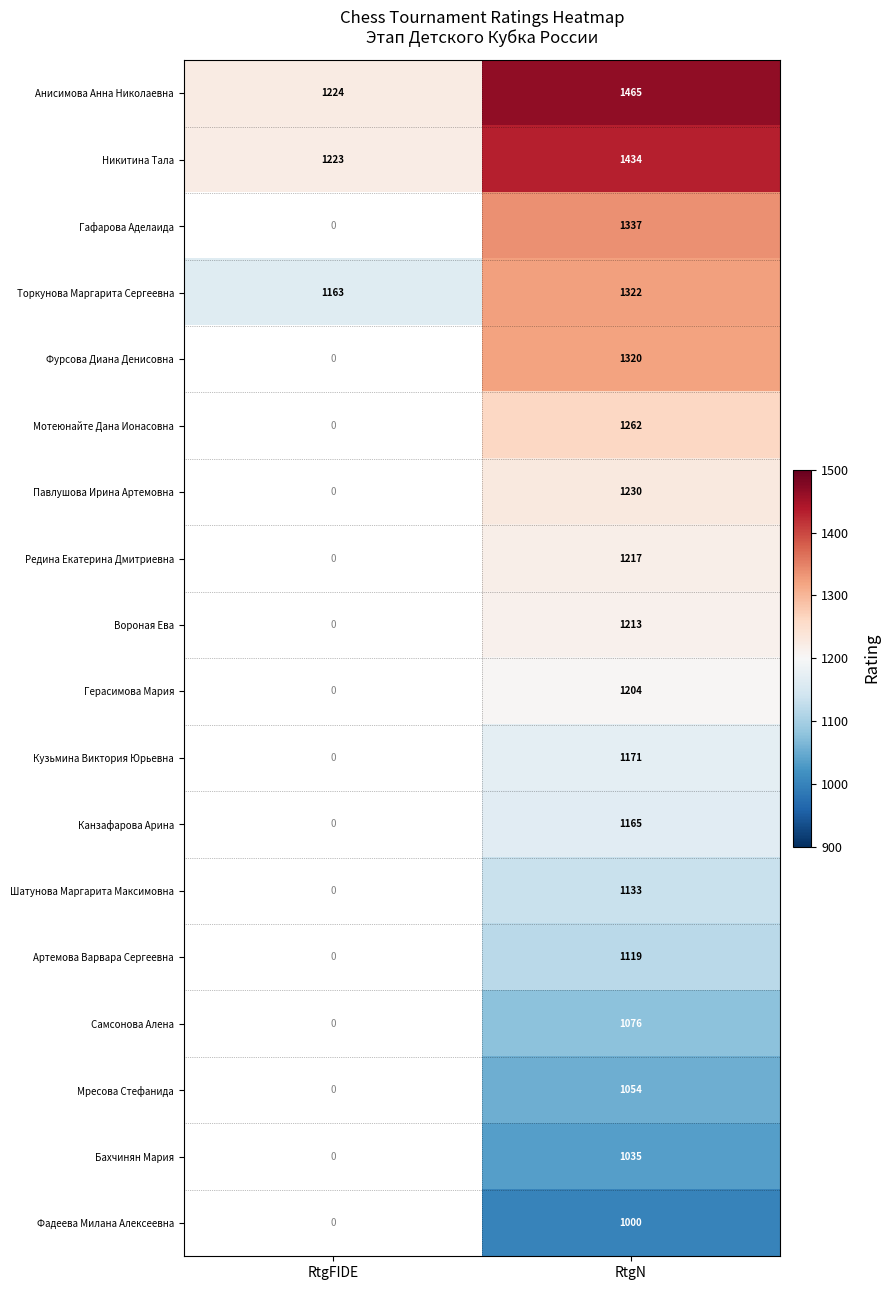

At RtgN, list the series in order from smallest to largest.

Фадеева Милана Алексеевна, Бахчинян Мария, Мресова Стефанида, Самсонова Алена, Артемова Варвара Сергеевна, Шатунова Маргарита Максимовна, Канзафарова Арина, Кузьмина Виктория Юрьевна, Герасимова Мария, Вороная Ева, Редина Екатерина Дмитриевна, Павлушова Ирина Артемовна, Мотеюнайте Дана Ионасовна, Фурсова Диана Денисовна, Торкунова Маргарита Сергеевна, Гафарова Аделаида, Никитина Тала, Анисимова Анна Николаевна